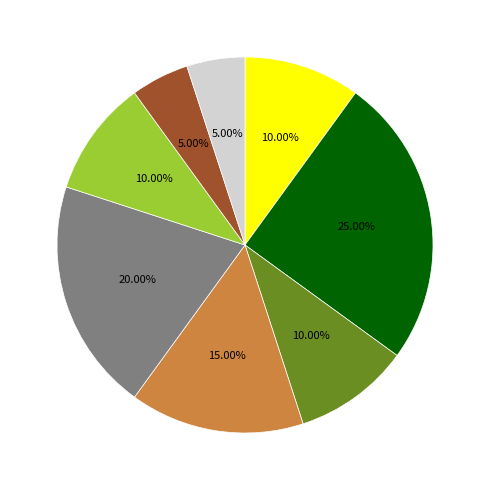

Is there a majority slice in this chart?

No